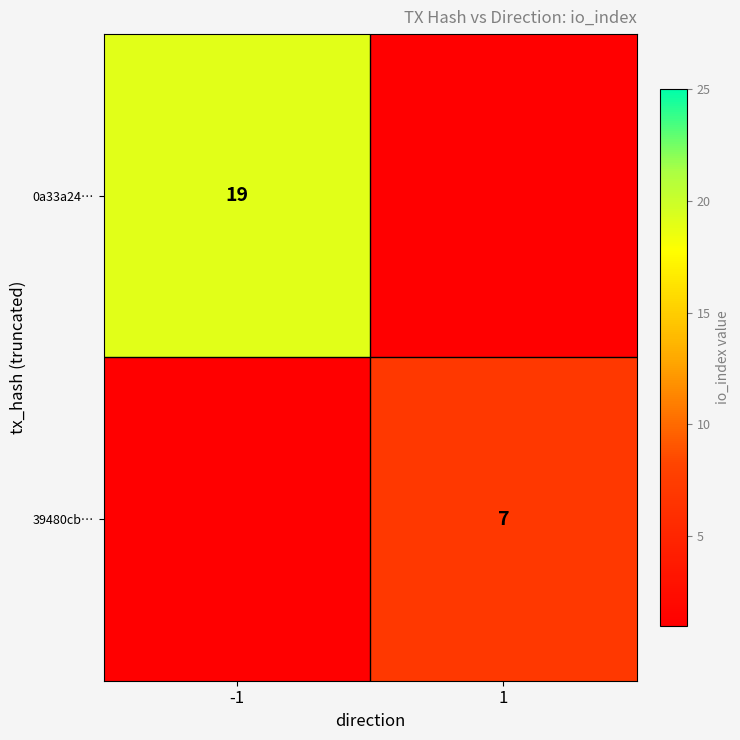

The value of 39480cb… at 1 is 4. True or false?

False